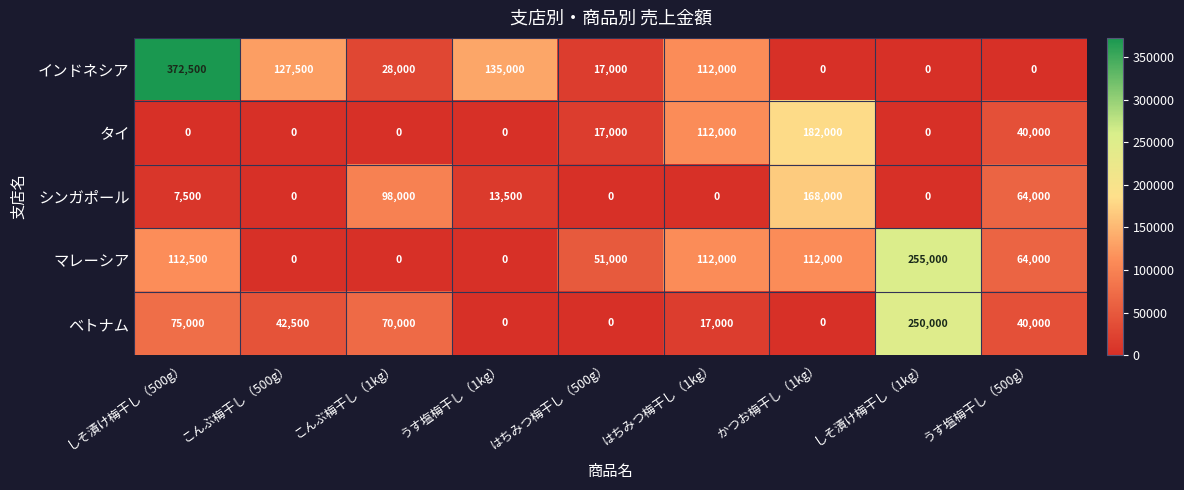

What is the sum of all ベトナム values?

494500